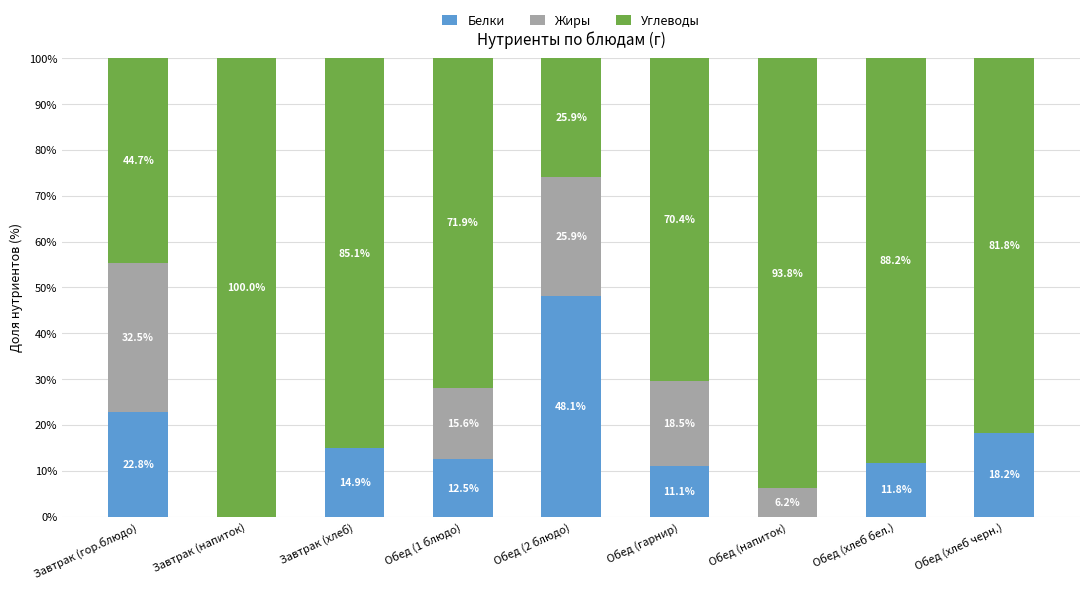

What is the sum of the Белки values at Обед (1 блюдо) and Обед (гарнир)?

23.6